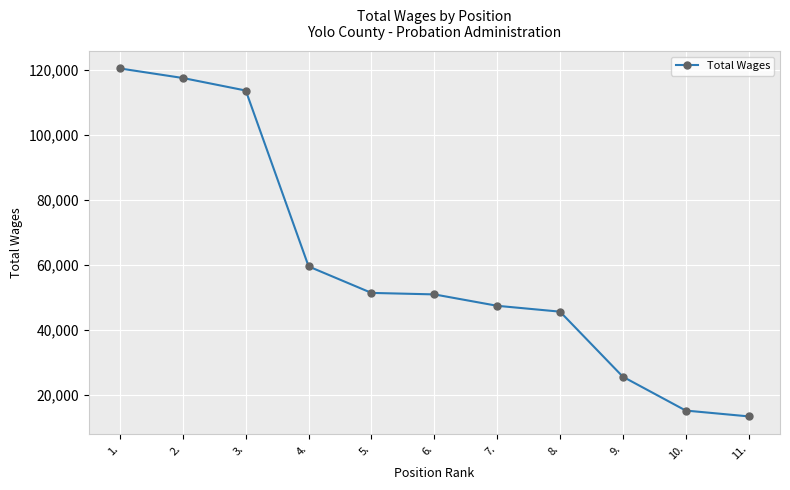

What is the minimum value shown in the chart?

13320